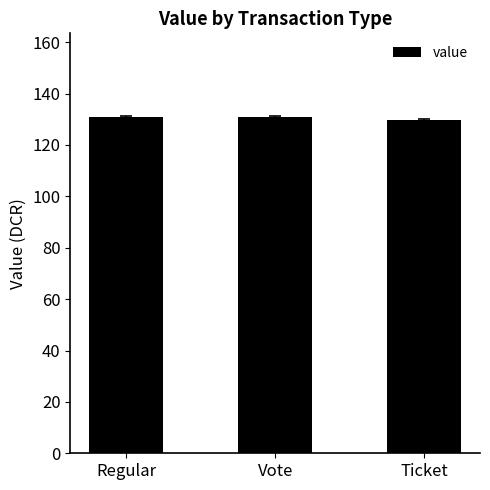

Reading left to right, list all the values displayed in this chart.

Regular=130.8	Vote=130.8	Ticket=129.7